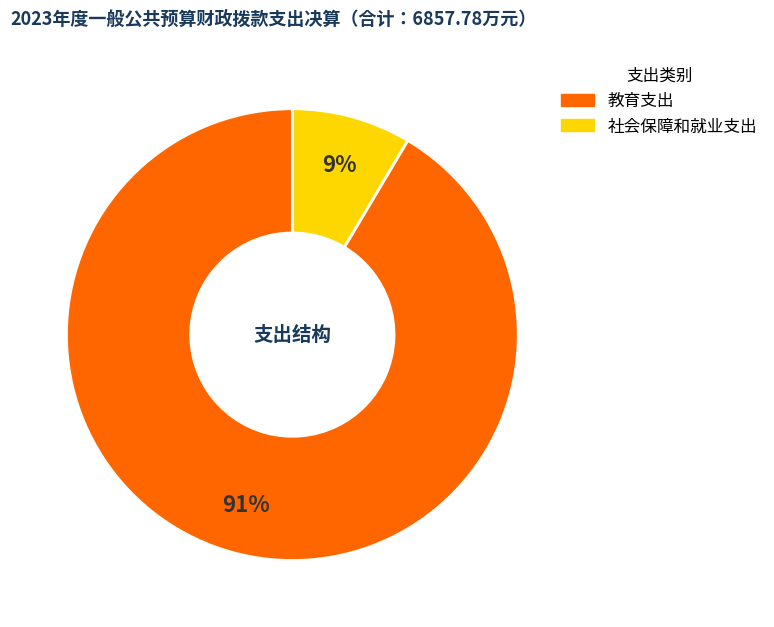

Is 社会保障和就业支出 the majority of the pie?

No